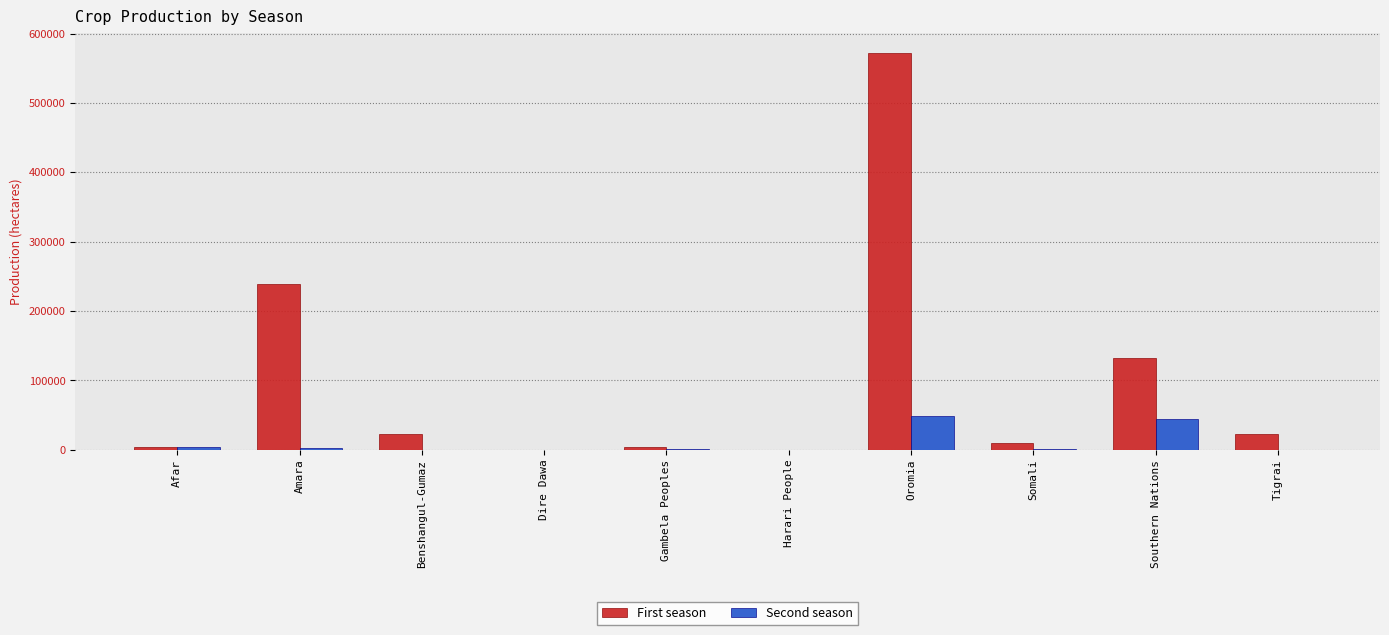

What is the sum of all First season values?

1007008.8